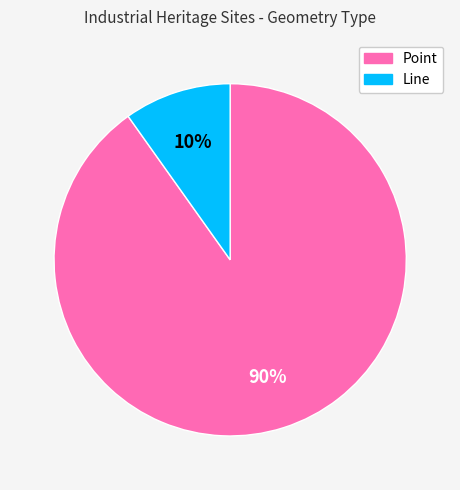

What percentage is the Line slice, to the nearest percent?

10%